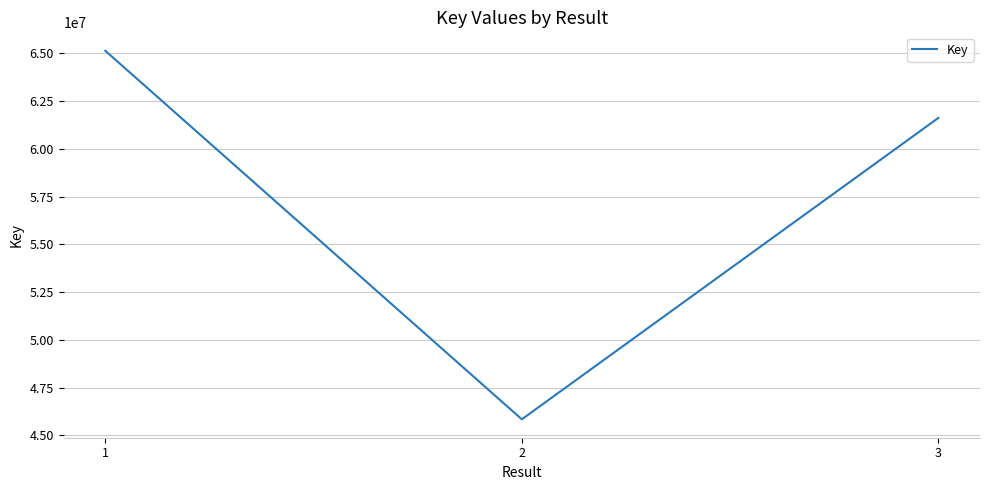

Where does the data first go above 61620480?

1